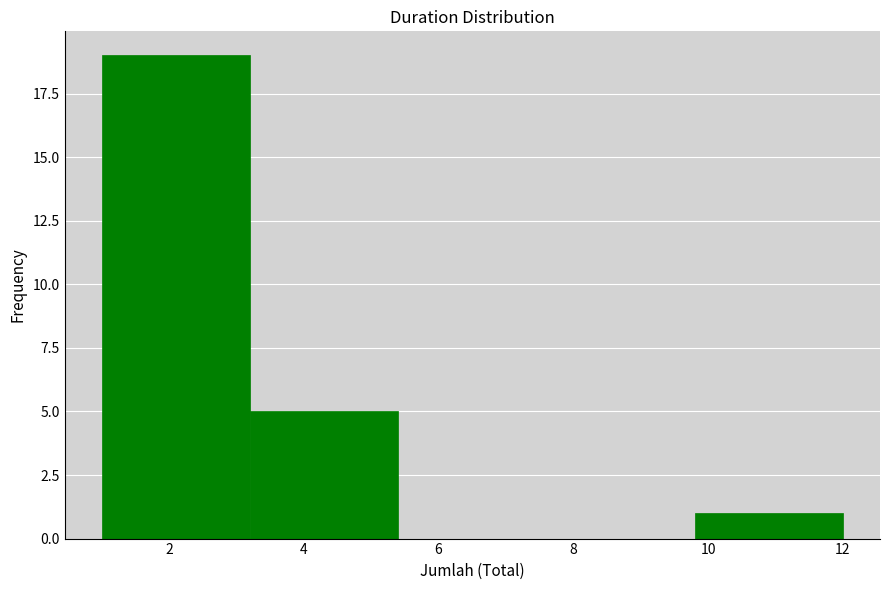

Reading left to right, list every bar in this chart as the range it spans on the x-axis followed by its height. The values are not printed on the chart, so give them approximately, as read against the axis.

1.0 to 3.2: 19
3.2 to 5.4: 5
5.4 to 7.6: 0
7.6 to 9.8: 0
9.8 to 12.0: 1